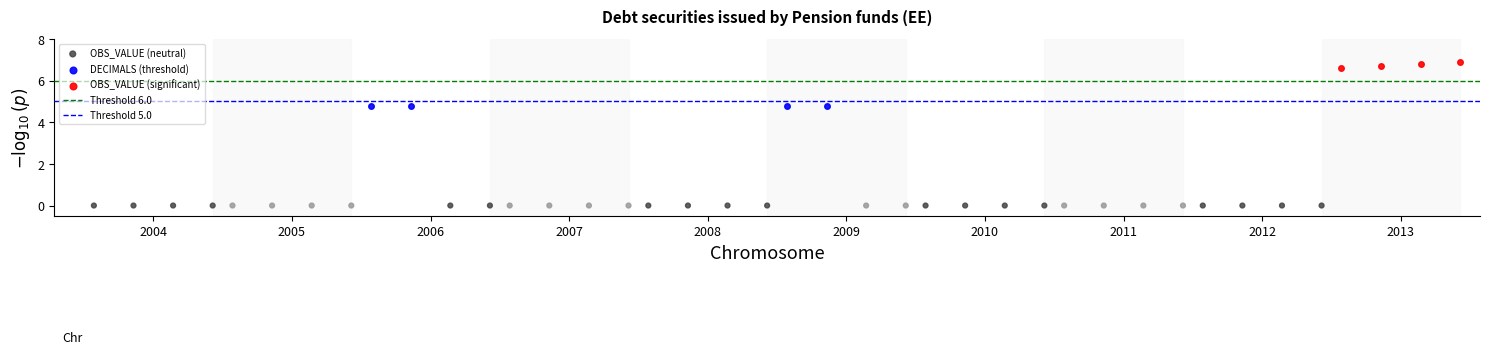

Which series reaches the maximum Y coordinate?

OBS_VALUE (significant)